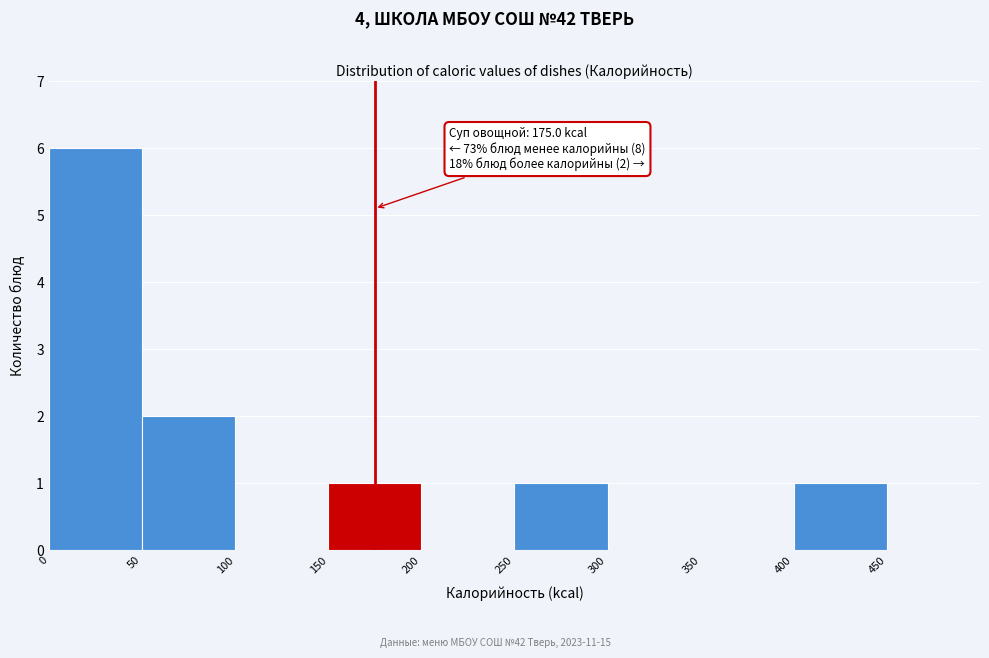

Which range on the x-axis has the tallest bar?

0 to 50